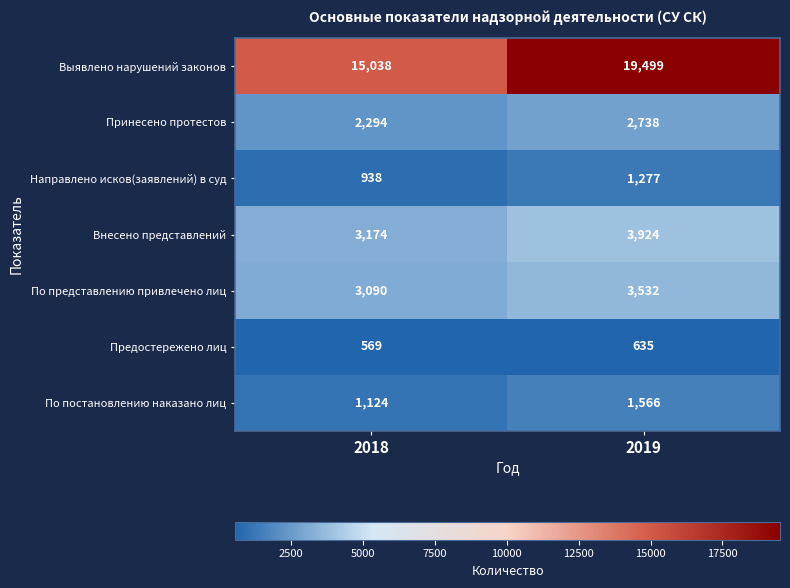

Is it true that Принесено протестов equals 2738 at 2019?

True